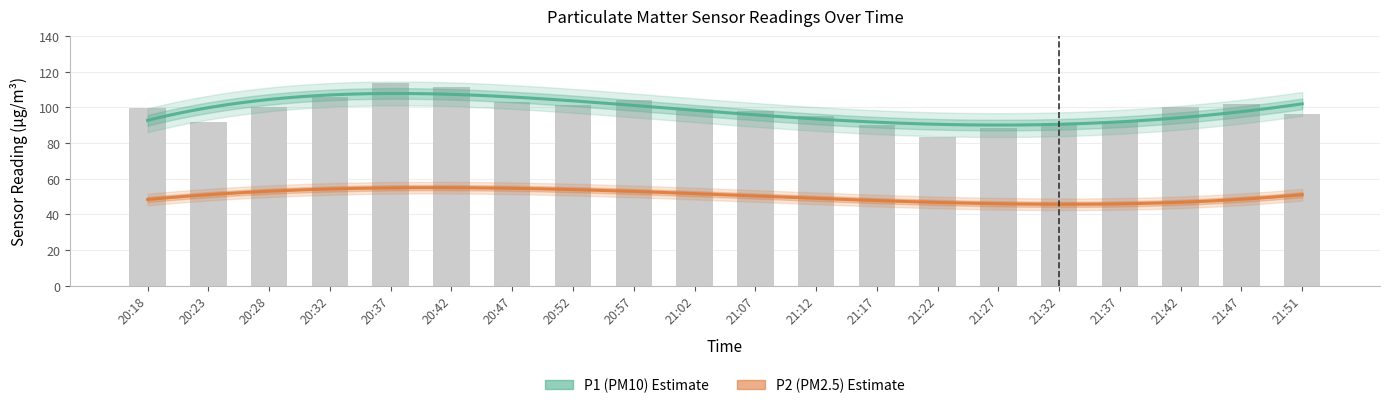

Reading right to left, extract all data points from this chart.

96.5	101.8	100.0	91.9	90.9	88.1	83.1	90.1	94.9	97.8	99.1	103.8	101.0	103.1	111.1	113.8	106.0	100.0	91.4	99.6